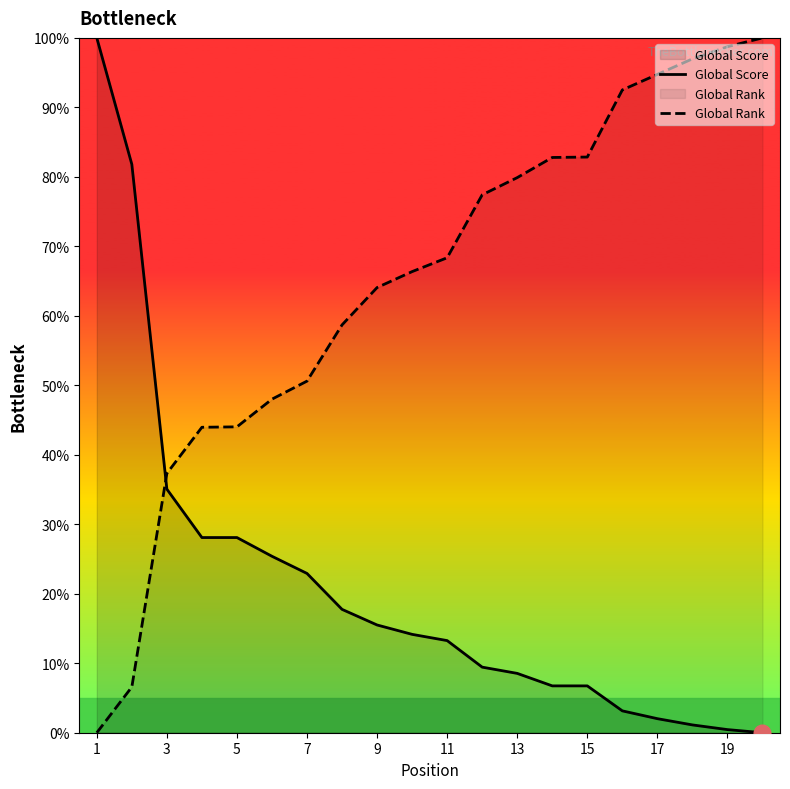

Which series has the largest range (max minus min)?

Global Score